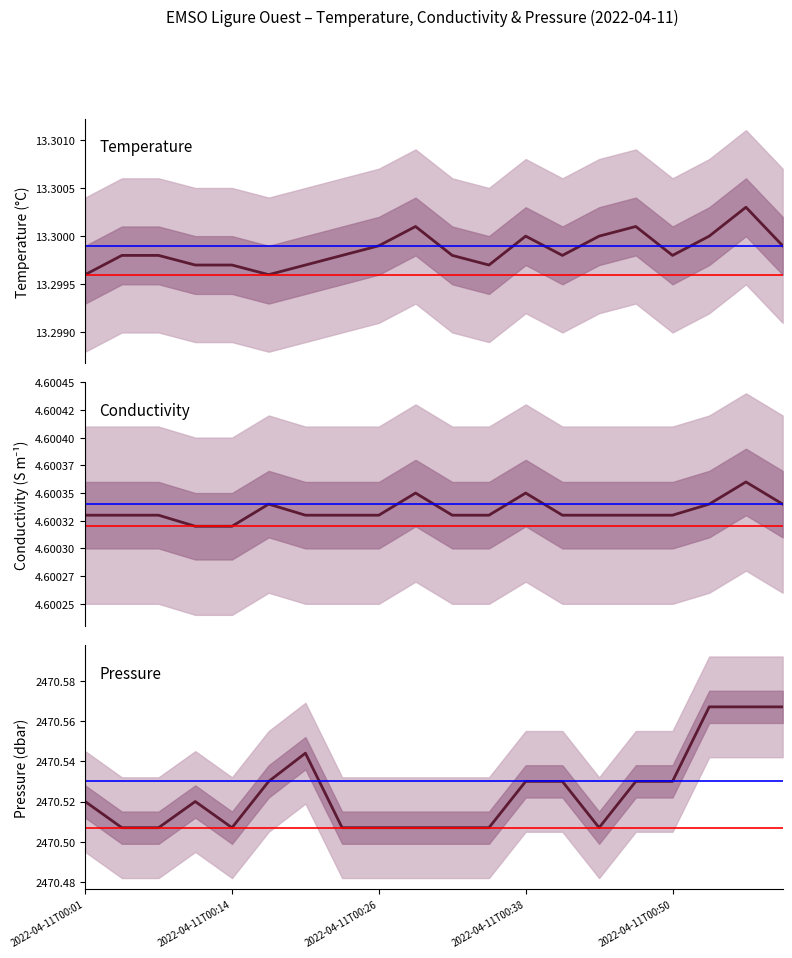

What is the sum of the Conductivity (S/m) values at 10 and 11?

9.2